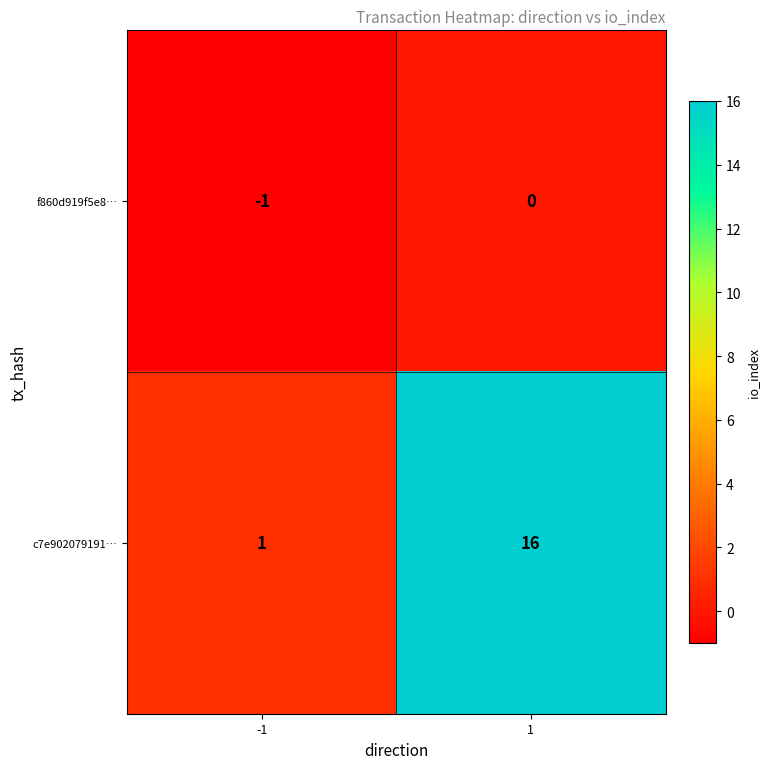

List the series in order of their peak value, lowest first.

f860d919f5e8…, c7e902079191…